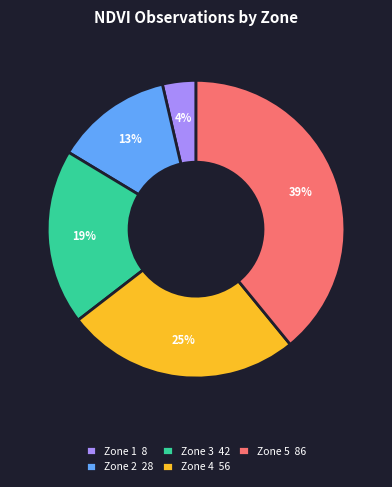

Which has a higher value, Zone 4 56 or Zone 2 28?

Zone 4 56